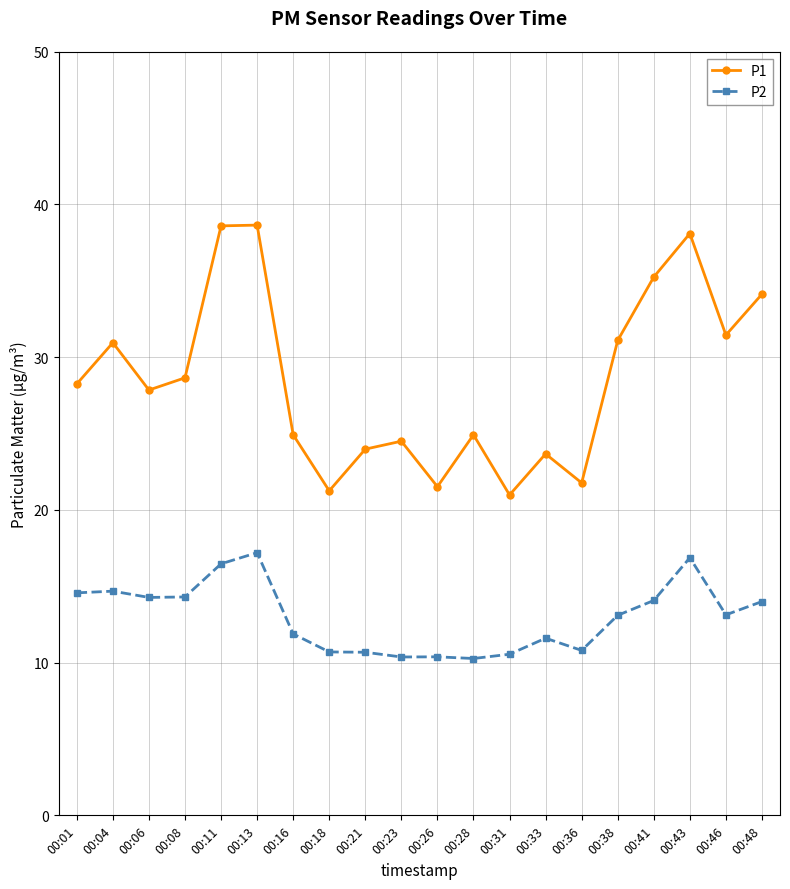

What are all the series names shown in the legend?

P1, P2